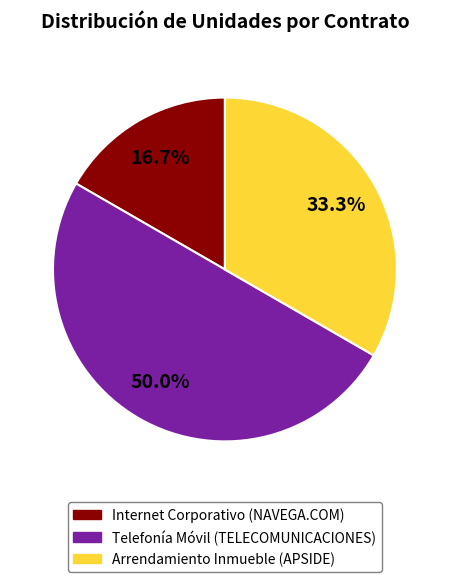

How many segments does this pie chart have?

3